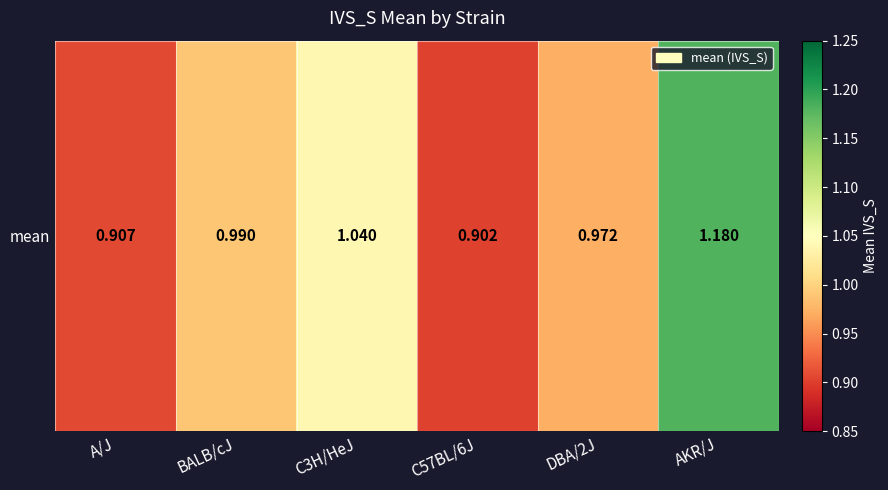

Which category has the highest value across all series?

AKR/J